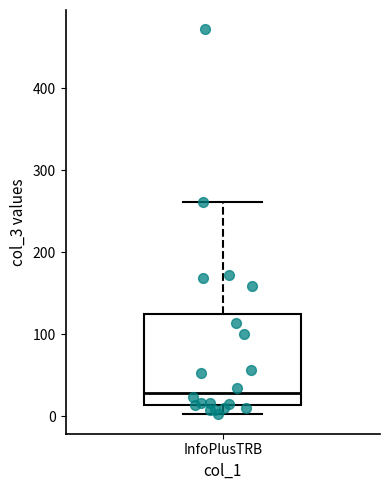

Transcribe this box plot: give where the median line is, the range the box spans, and where the two whiskers end, as read against the y-axis. The values are not printed on the chart, so give them approximately, as read against the axis.

median 30, box 10 to 120, whiskers 0 to 260